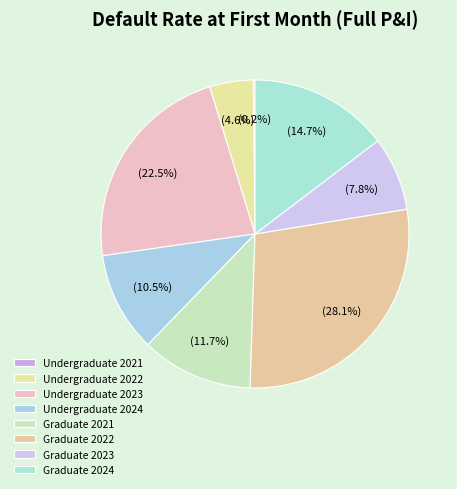

Does any single category account for the majority?

No